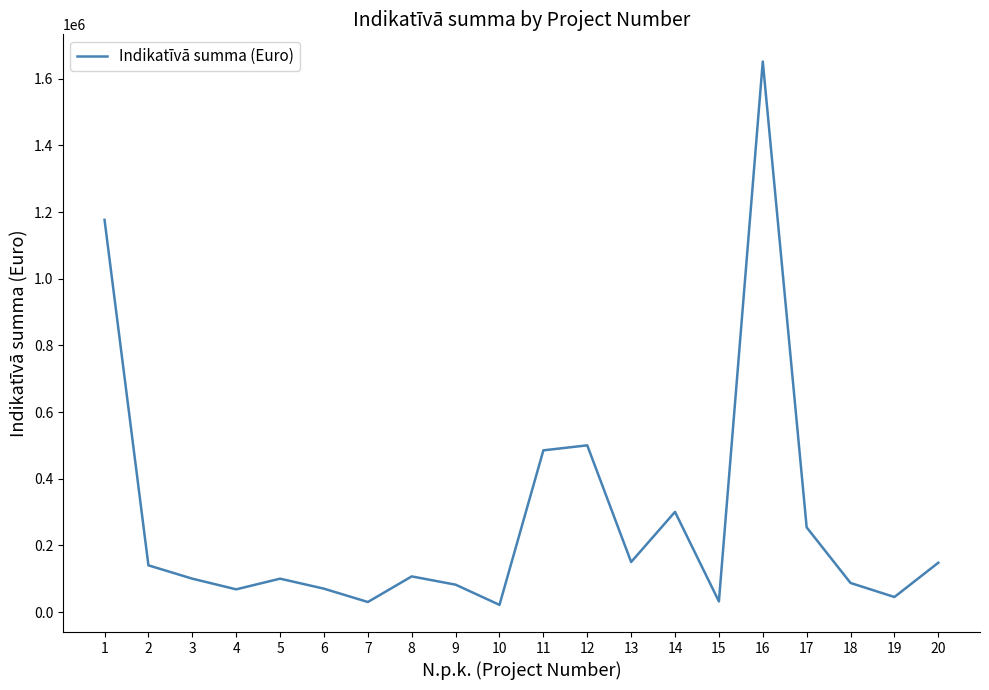

How many lines are shown in the chart?

1